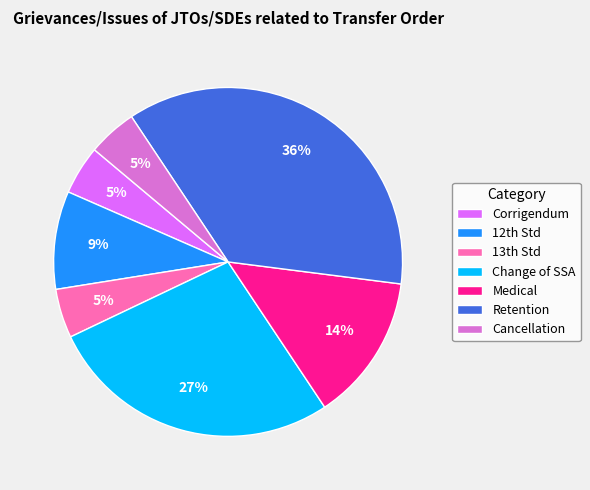

To the nearest percent, what is the difference between the Medical and Cancellation slice percentages?

9%